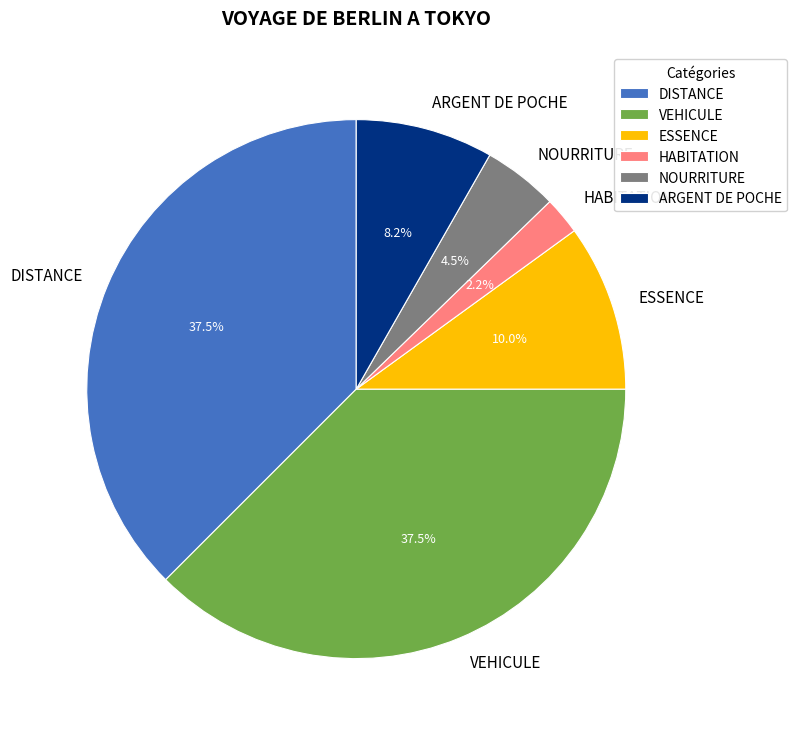

Does DISTANCE account for over 50% of the chart?

No